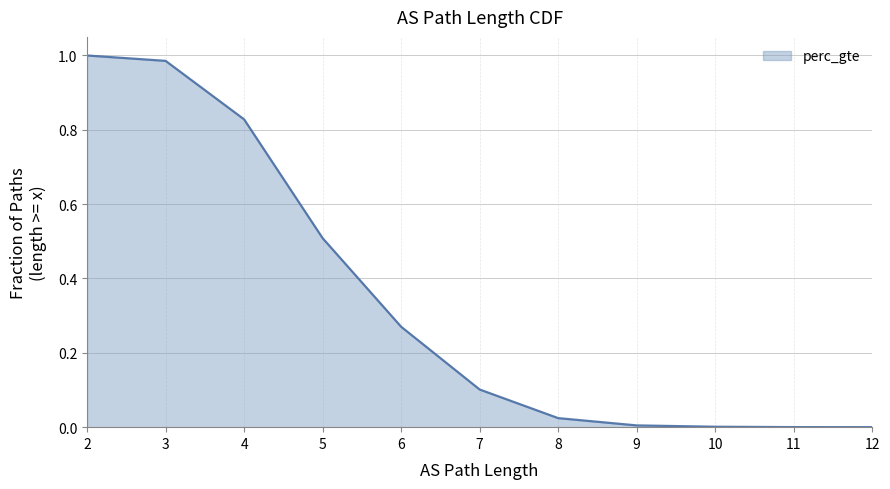

Which category has the lowest value across all series?

12